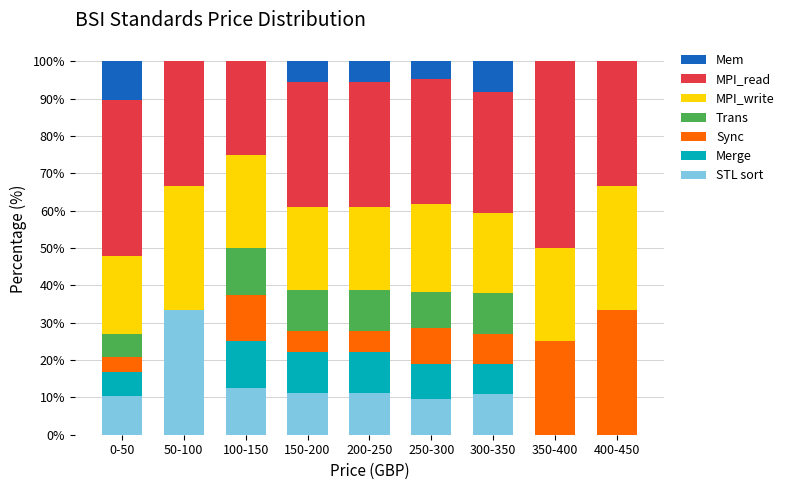

What is the sum of the STL sort values at 0-50 and 150-200?

21.5